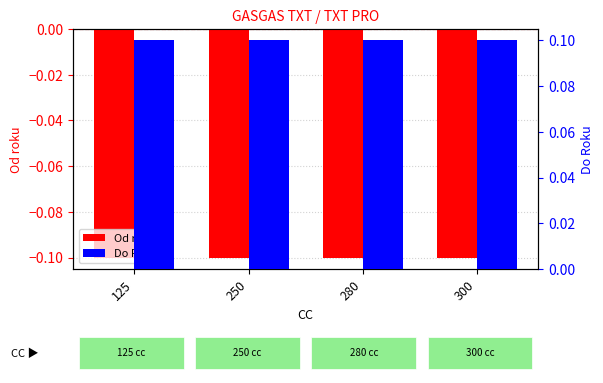

At how many categories does at least one series exceed 0?

4